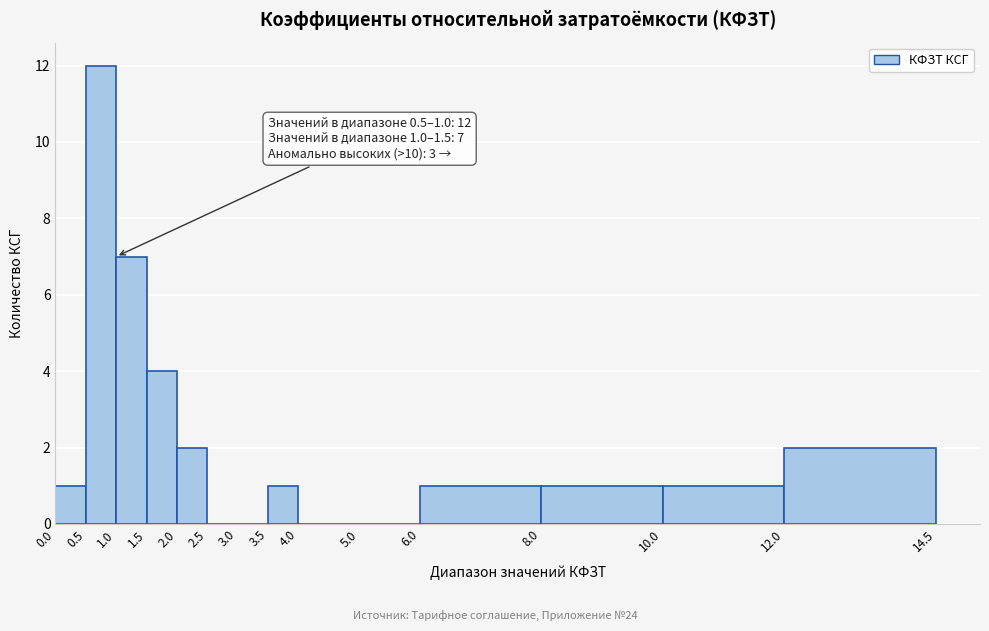

Over which range of the x-axis is the bar tallest?

0.5 to 1.0